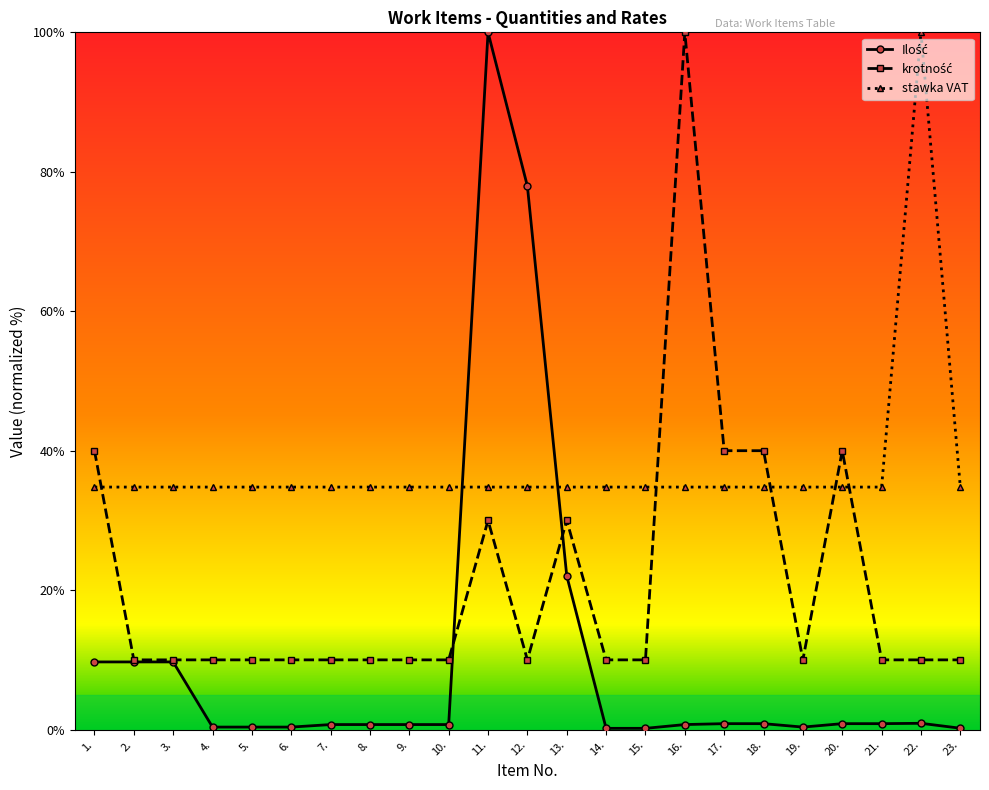

What is the total value across all series at 23.?

45.0